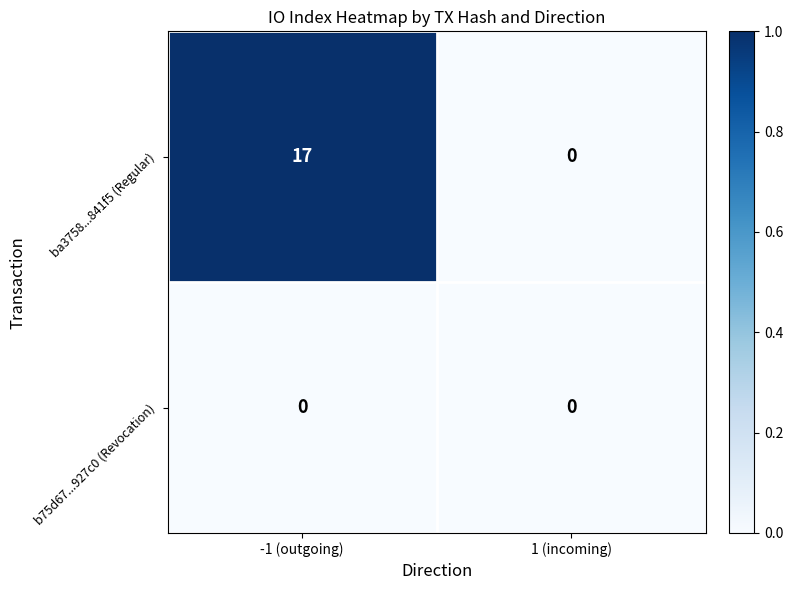

Reading left to right, what are all the values shown in this chart?

ba3758...841f5 (Regular): -1 (outgoing)=17	1 (incoming)=0
b75d67...927c0 (Revocation): -1 (outgoing)=0	1 (incoming)=0